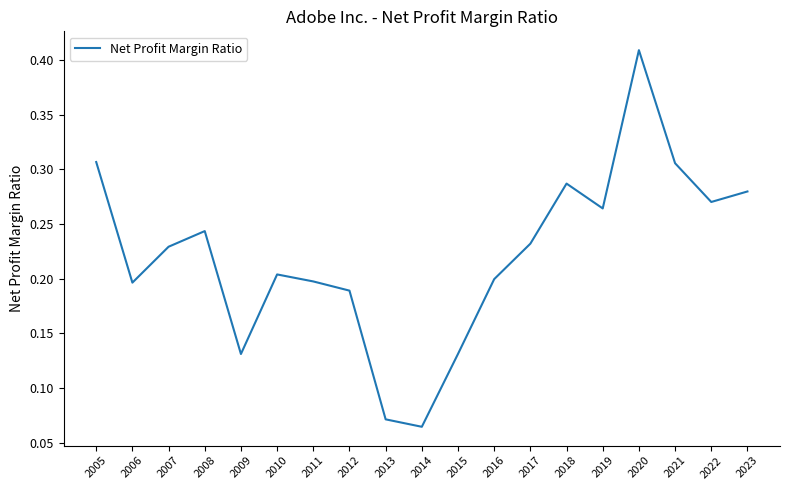

Which category has the highest value across all series?

2020